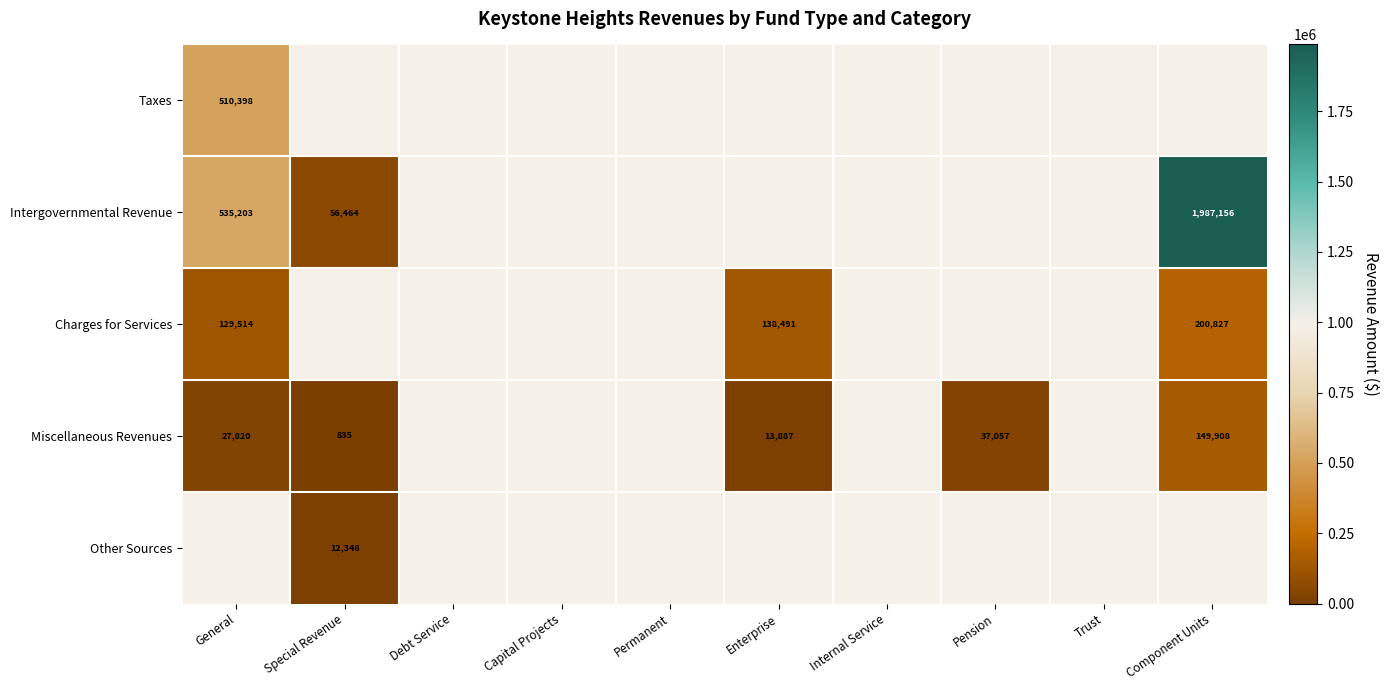

True or false: Charges for Services has a value of 73701 at General.

False